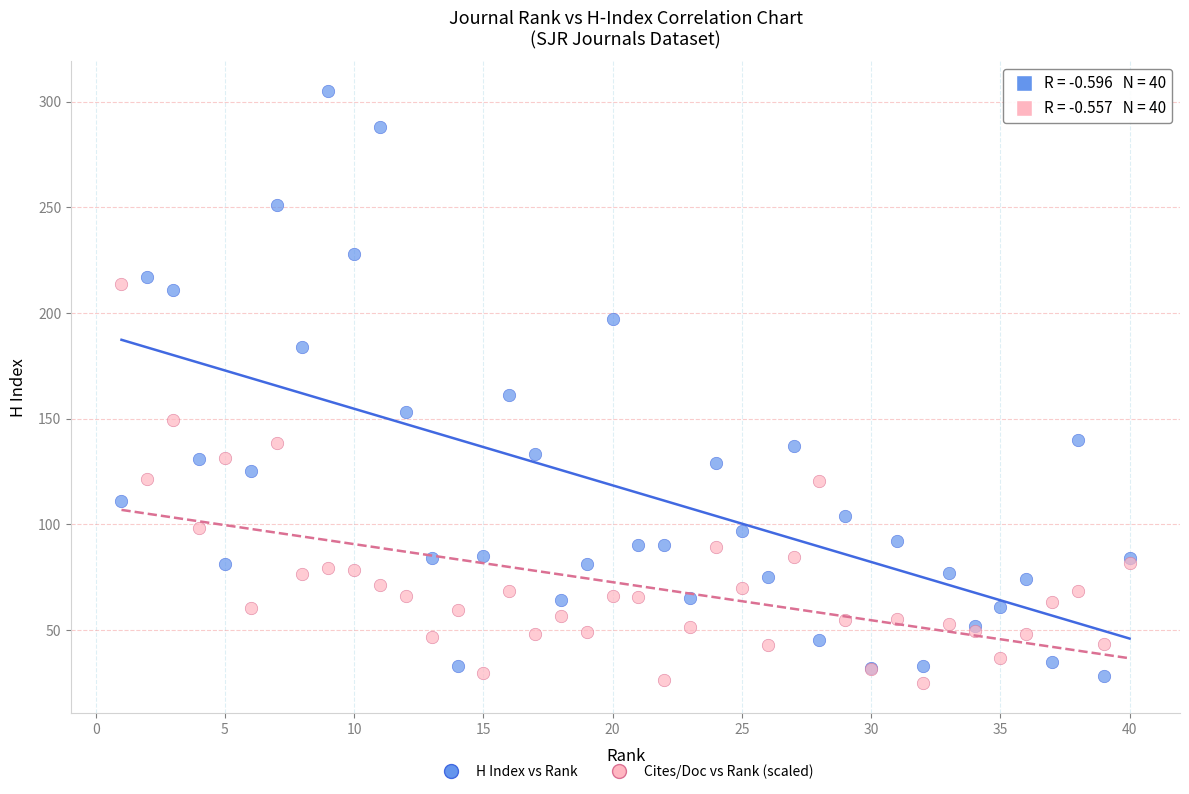

What are all the series names shown in the legend?

H Index vs Rank, Cites/Doc vs Rank (scaled)